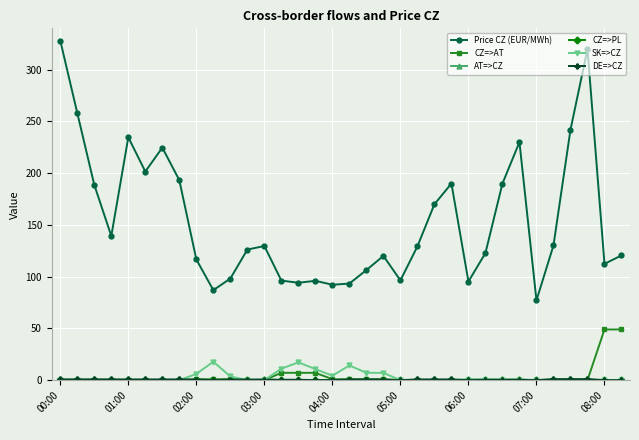

True or false: Price CZ (EUR/MWh) and SK=>CZ intersect in this chart.

False